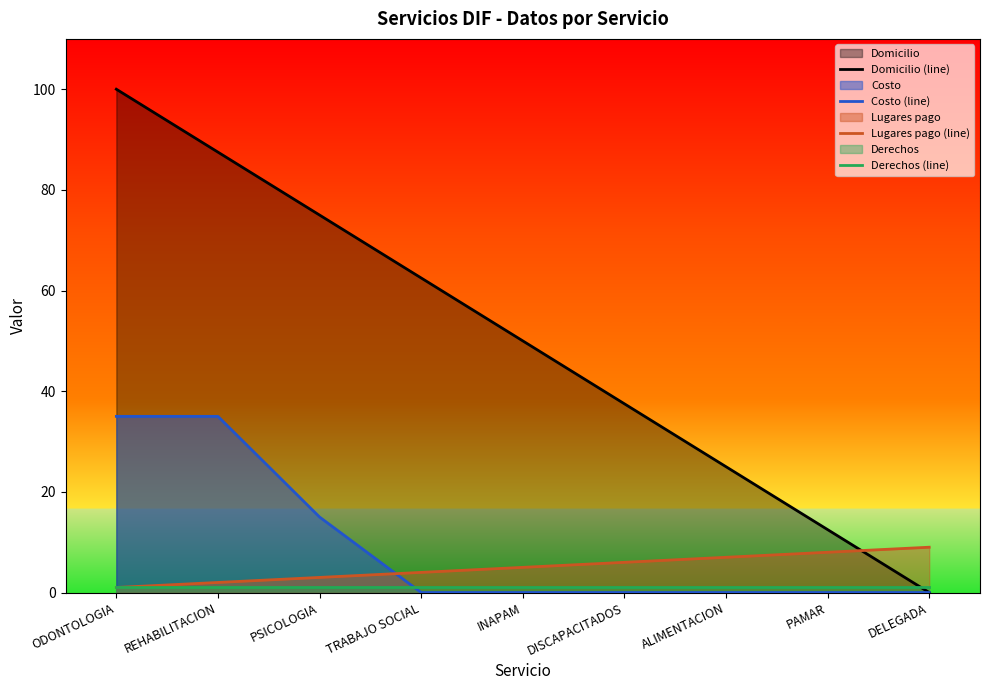

At which label does Costo (line) reach its peak?

ODONTOLOGIA